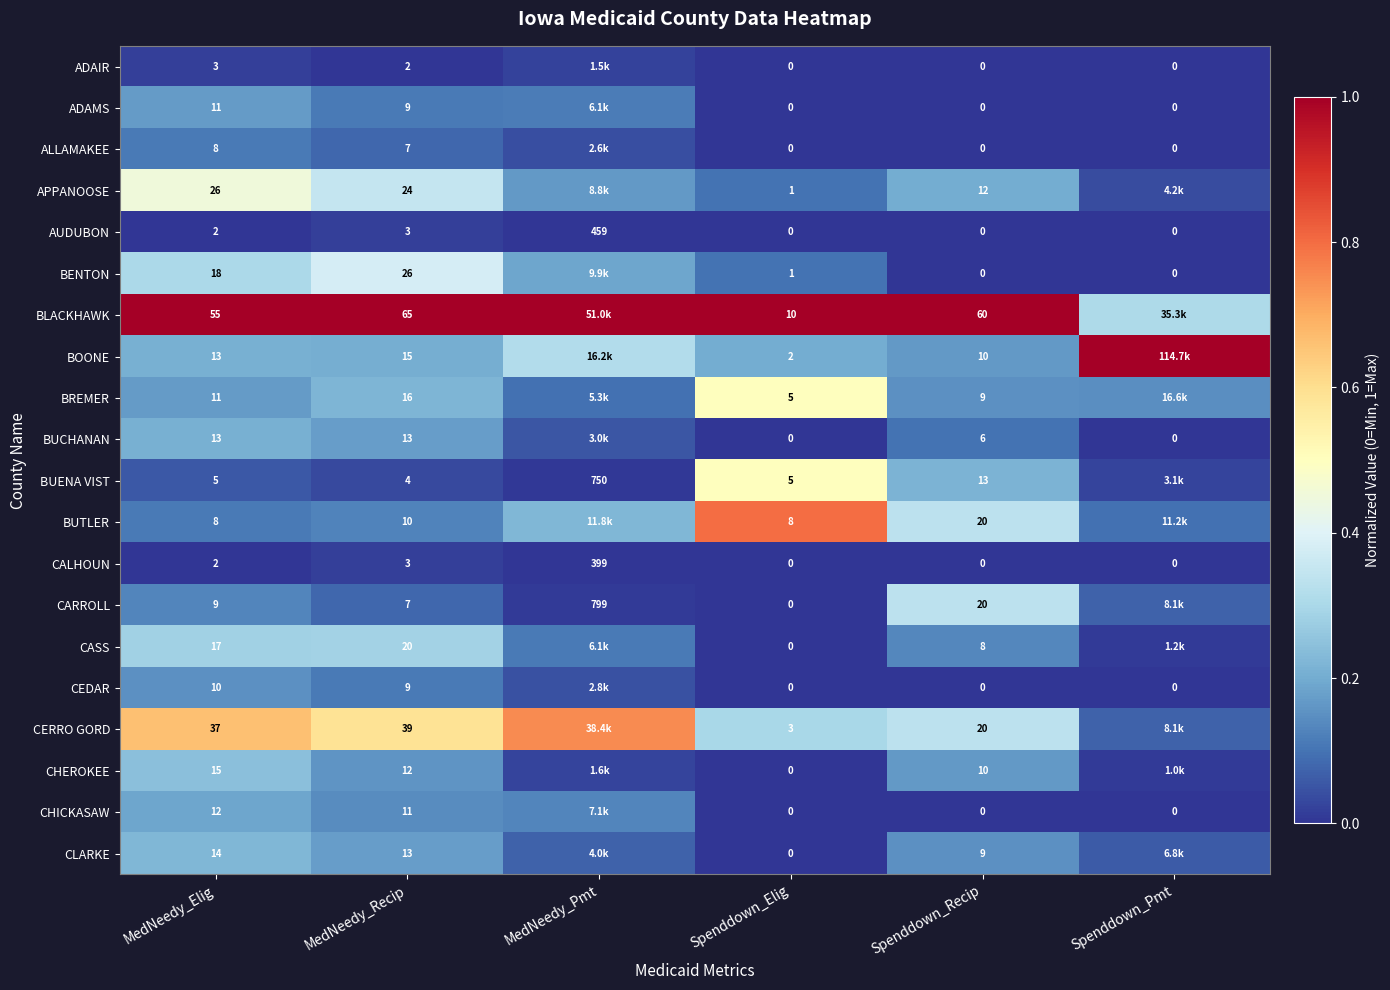

Is it true that ADAIR equals 0.0 at MedNeedy_Elig?

False